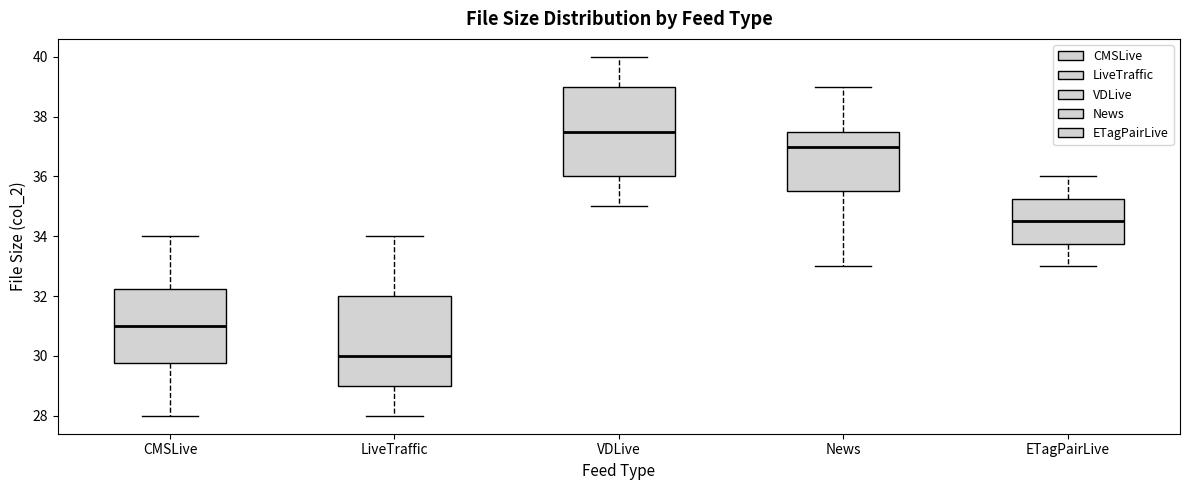

Which box has the lowest median line?

LiveTraffic